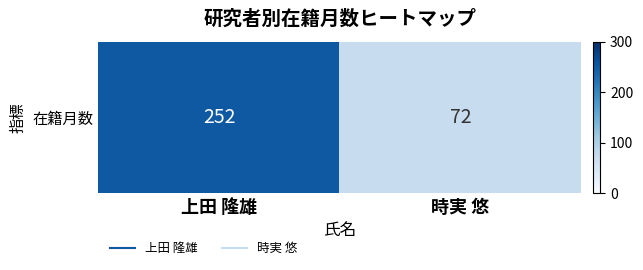

What is the sum of all values?

324